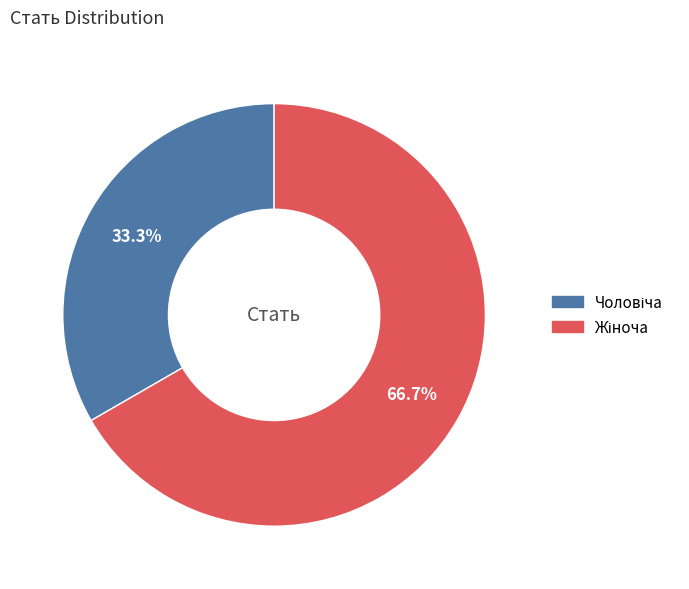

Is there a majority slice in this chart?

Yes